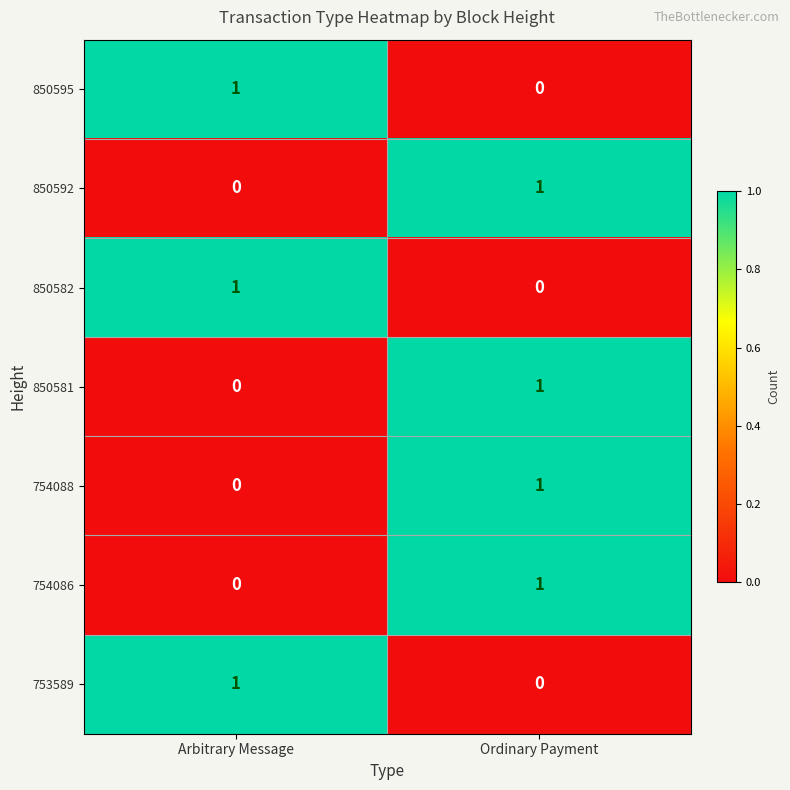

At which category is the sum across all series the highest?

Ordinary Payment